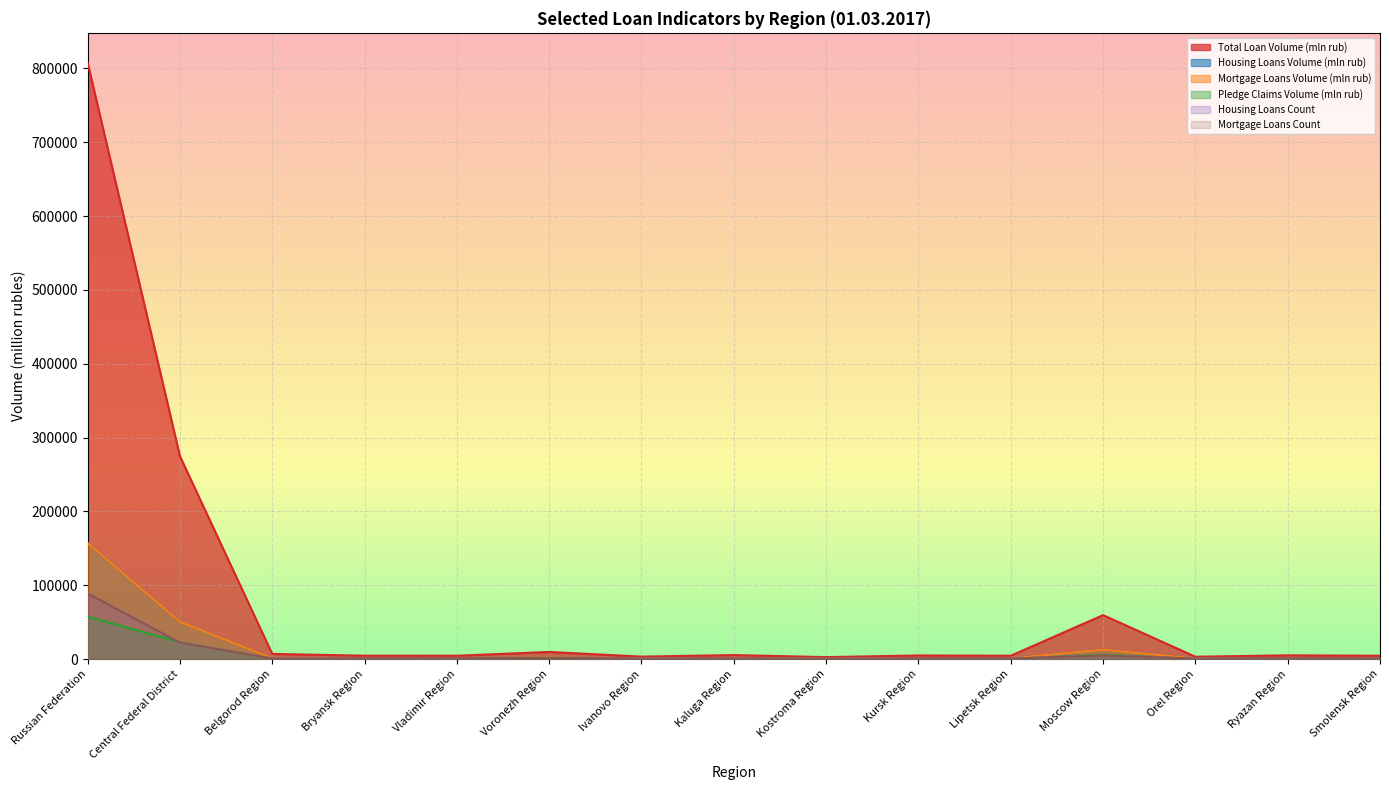

What is the label of the 2nd point from the left?

Central Federal District